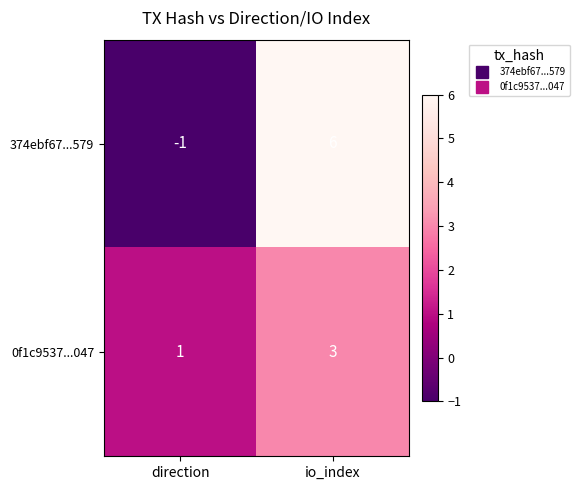

At how many categories does at least one series exceed 5?

1